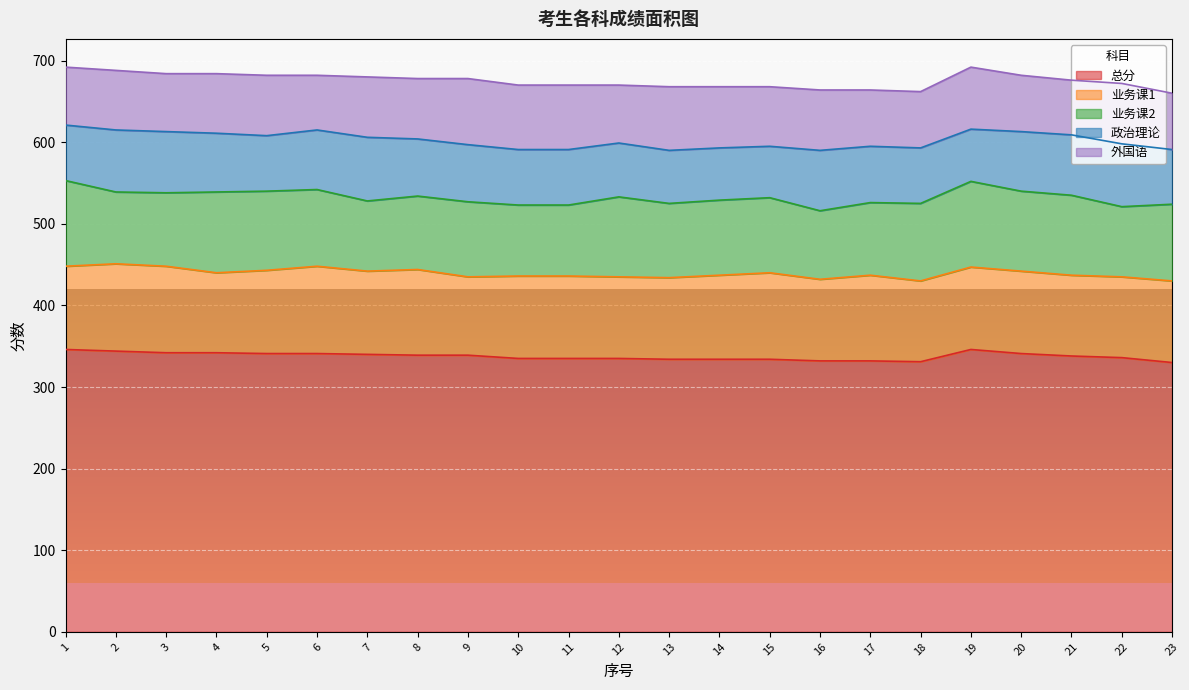

Between 2 and 10, which series saw the biggest shift?

总分